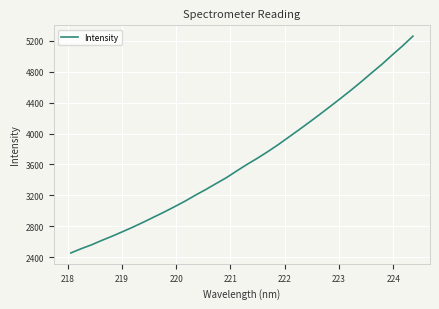

What is the greatest value displayed?

5258.3